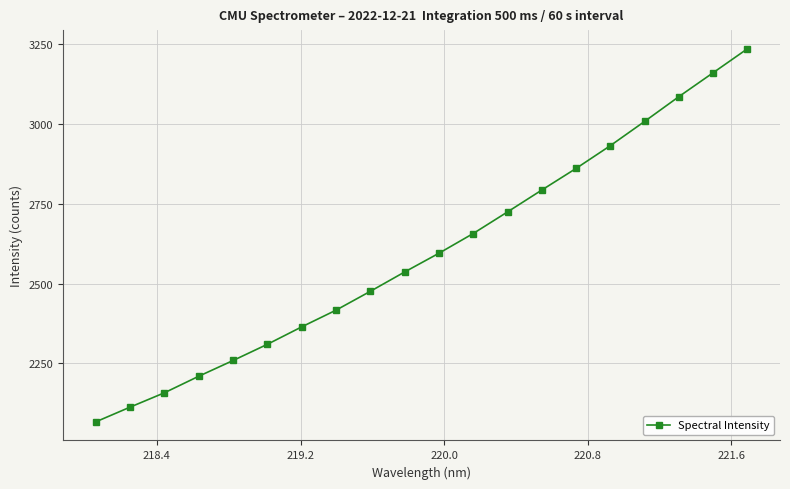

How many lines are shown in the chart?

1